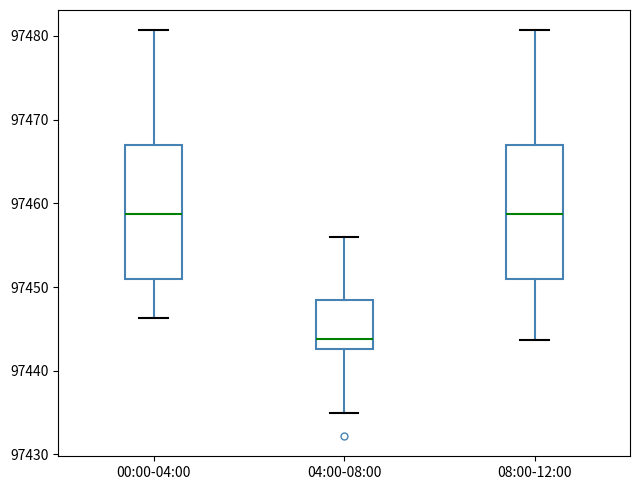

Reading left to right, read every box against the y-axis: the position of its median line, the range the box covers, and the ends of its whiskers. The values are not printed on the chart, so give them approximately, as read against the axis.

00:00-04:00: median 97459, box 97451 to 97467, whiskers 97446 to 97481
04:00-08:00: median 97444, box 97443 to 97448, whiskers 97435 to 97456
08:00-12:00: median 97459, box 97451 to 97467, whiskers 97444 to 97481